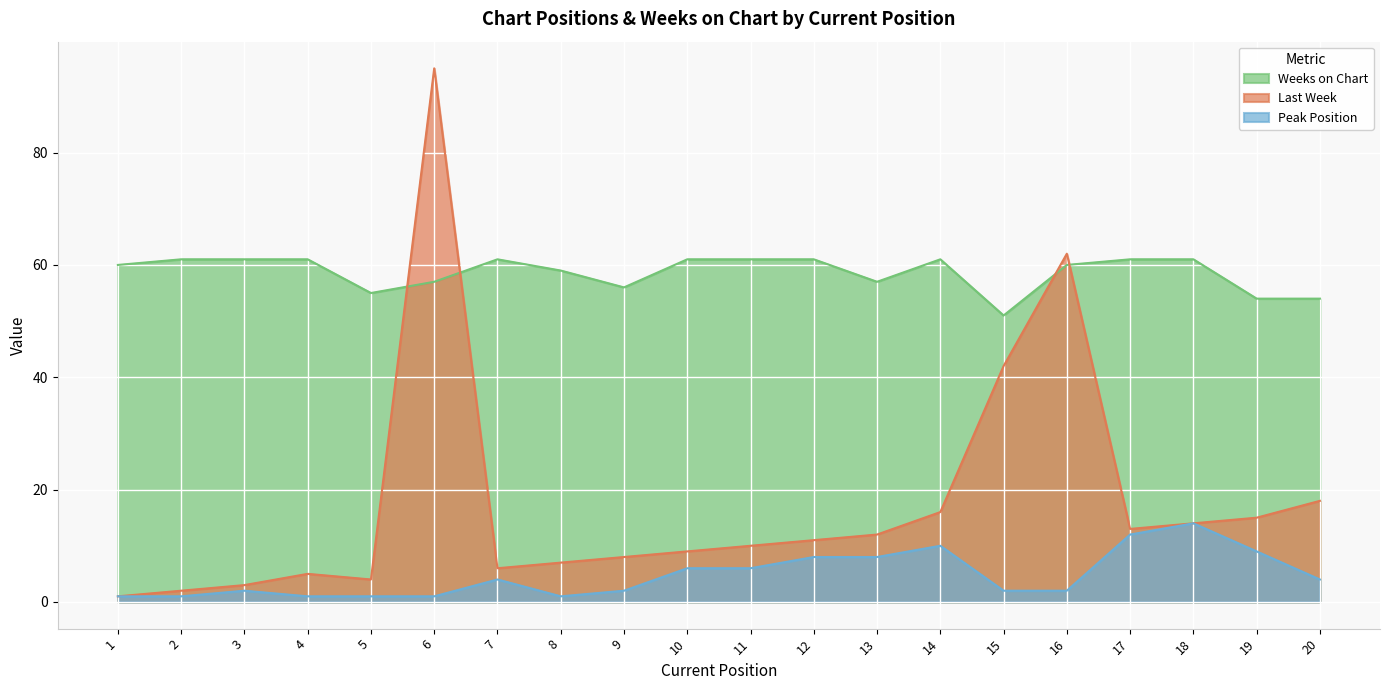

Reading right to left, transcribe all the data shown in this chart.

Last Week: 20=18	19=15	18=14	17=13	16=62	15=42	14=16	13=12	12=11	11=10	10=9	9=8	8=7	7=6	6=95	5=4	4=5	3=3	2=2	1=1
Peak Position: 20=4	19=9	18=14	17=12	16=2	15=2	14=10	13=8	12=8	11=6	10=6	9=2	8=1	7=4	6=1	5=1	4=1	3=2	2=1	1=1
Weeks on Chart: 20=54	19=54	18=61	17=61	16=60	15=51	14=61	13=57	12=61	11=61	10=61	9=56	8=59	7=61	6=57	5=55	4=61	3=61	2=61	1=60